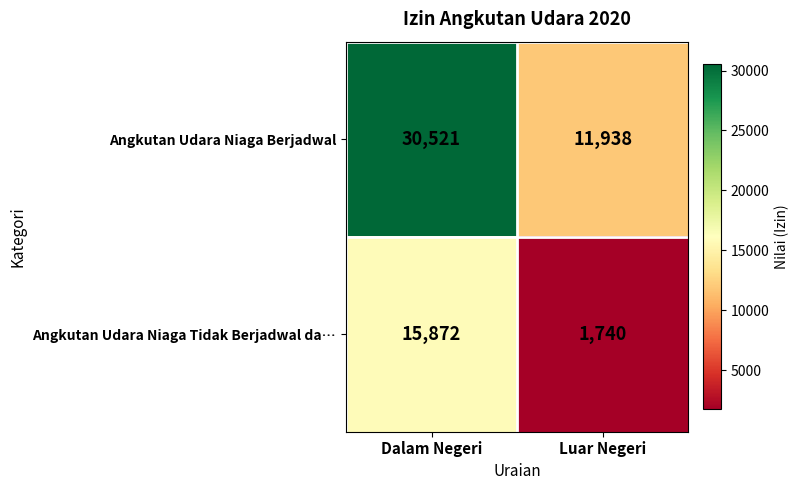

What is the difference between the maximum and minimum values in the Angkutan Udara Niaga Tidak Berjadwal da… series?

14132